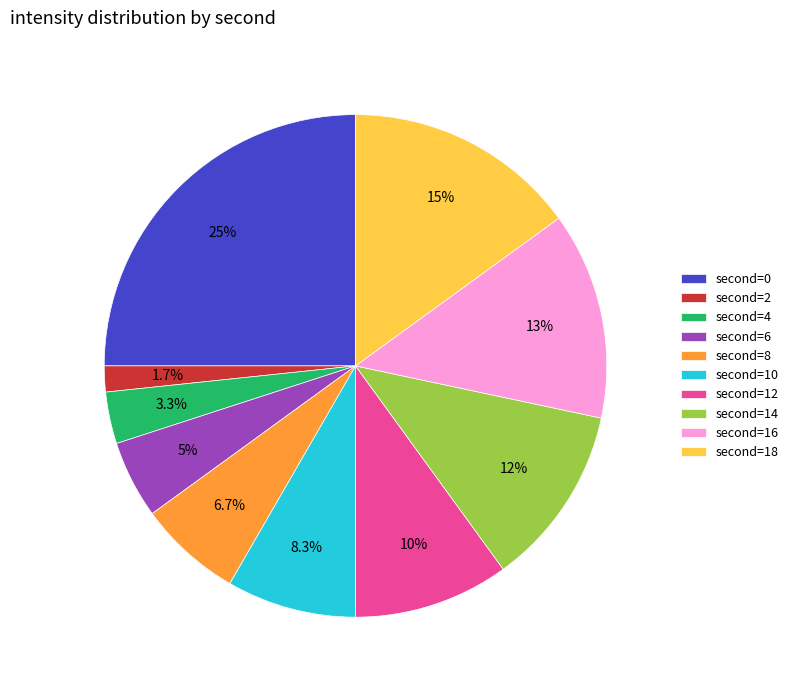

Rank the categories by value from lowest to highest.

second=2, second=4, second=6, second=8, second=10, second=12, second=14, second=16, second=18, second=0